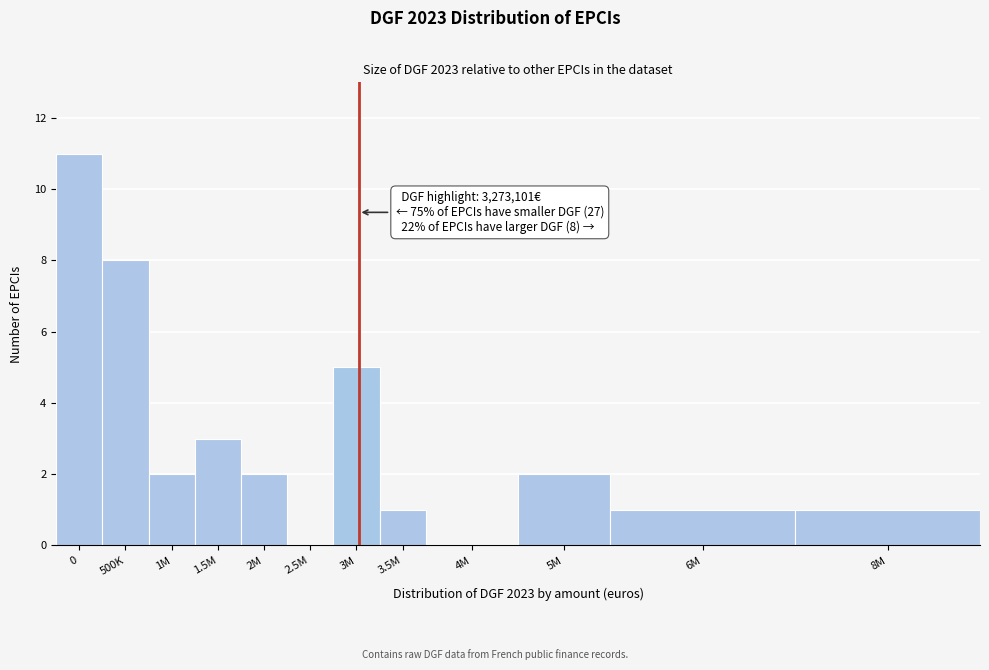

Reading left to right, what are all the values shown in this chart?

0=11	500K=8	1M=2	1.5M=3	2M=2	2.5M=0	3M=5	3.5M=1	4M=0	5M=2	6M=1	8M=1